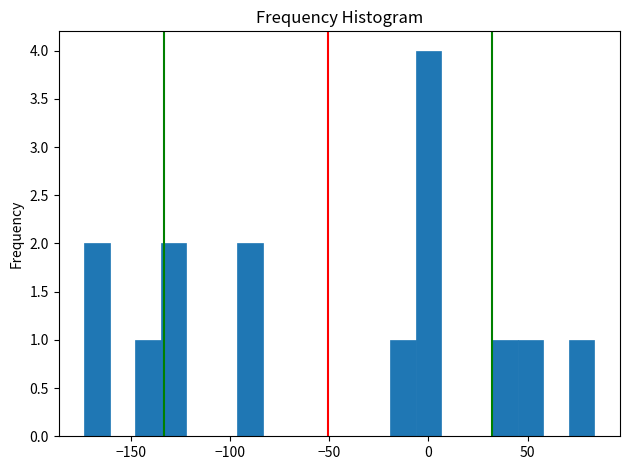

Read against the x-axis, roughly where is the centre of the tallest bar?

0